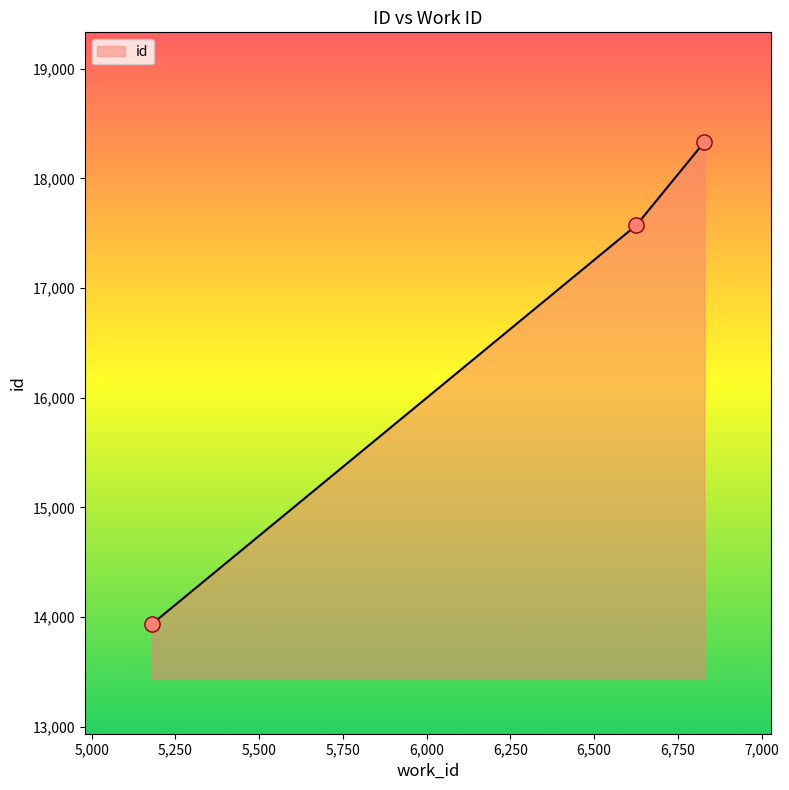

What is the average value?

16614